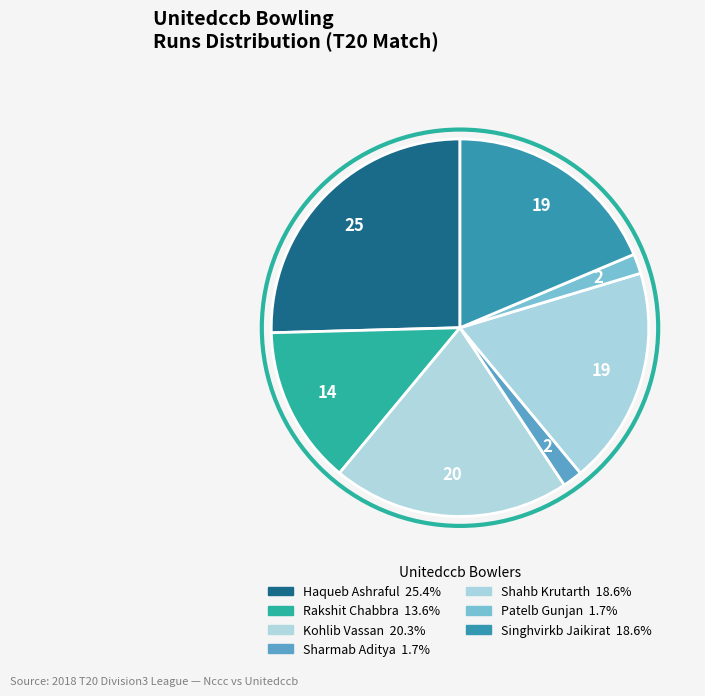

Is there a majority slice in this chart?

No